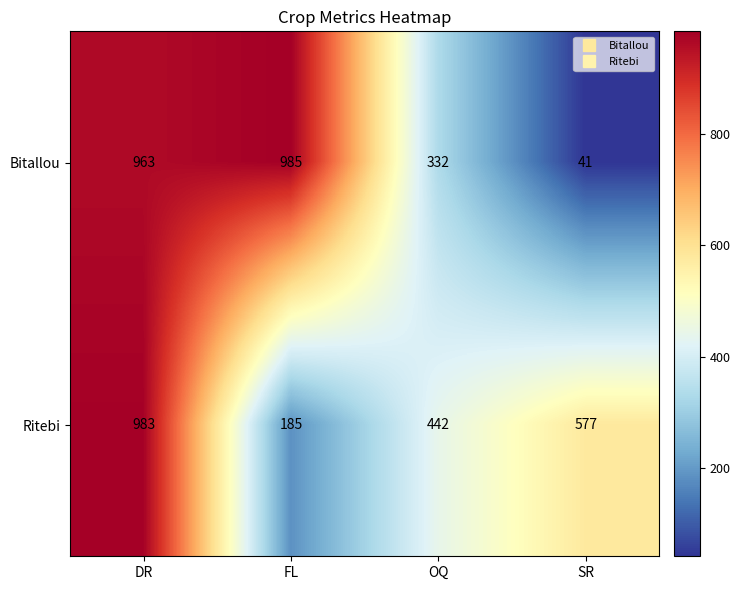

What is the sum of the Ritebi values at FL and SR?

762